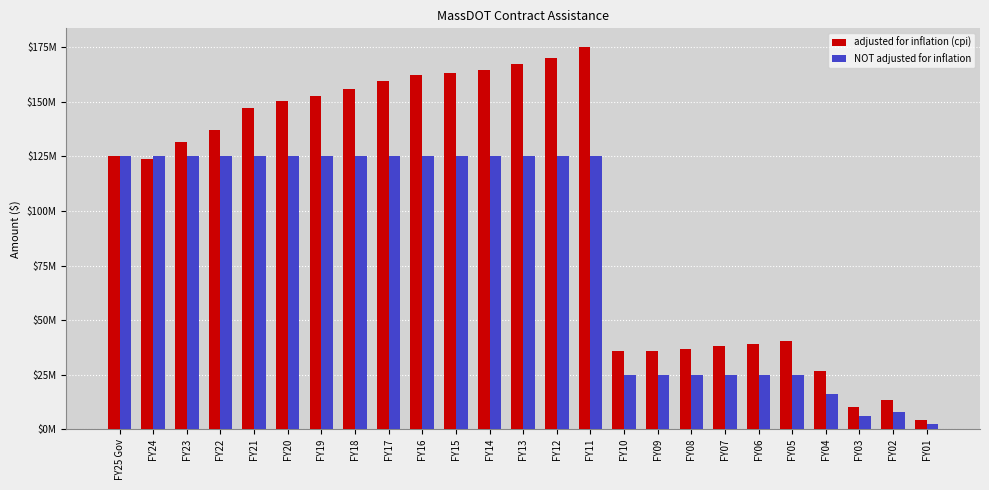

Does the chart contain stacked bars?

No